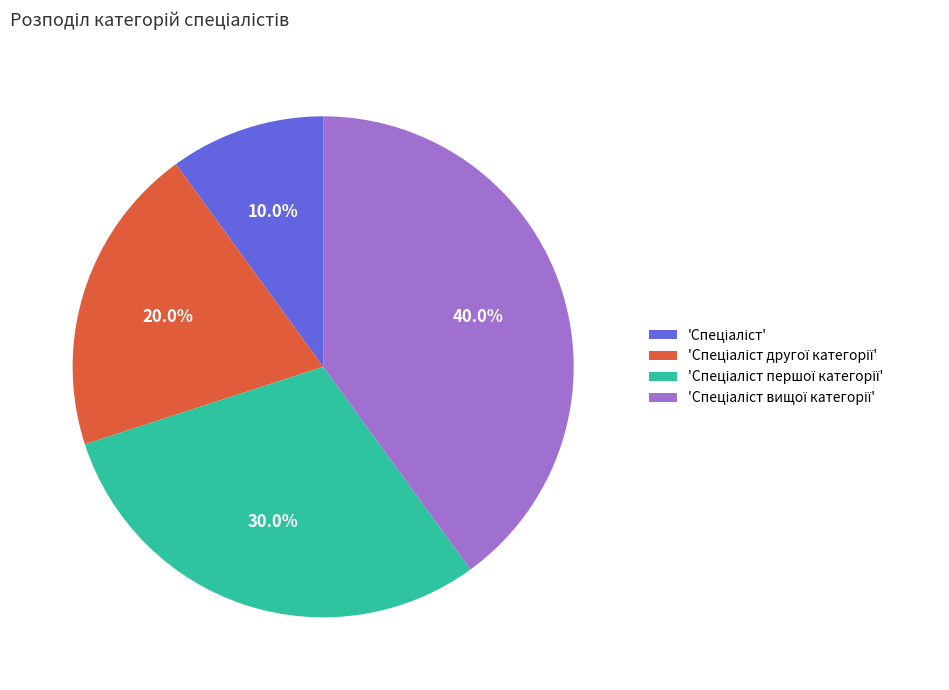

How many segments does this pie chart have?

4